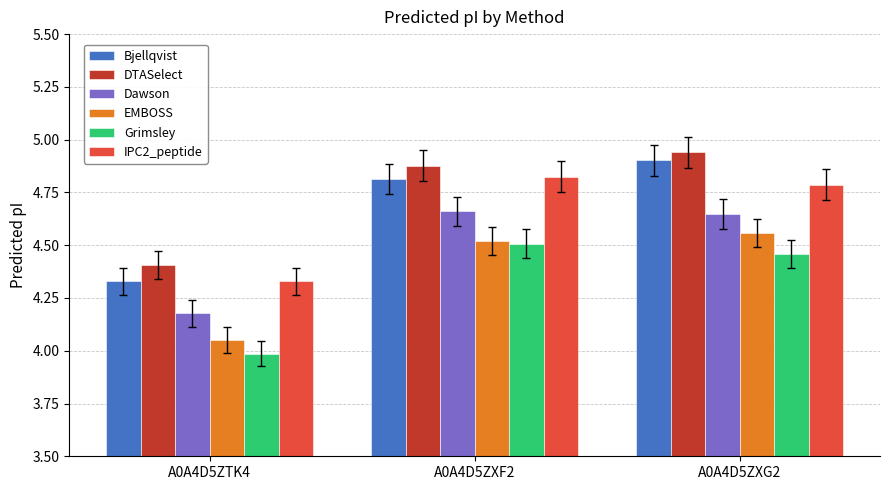

Which series has the largest total across all categories?

DTASelect